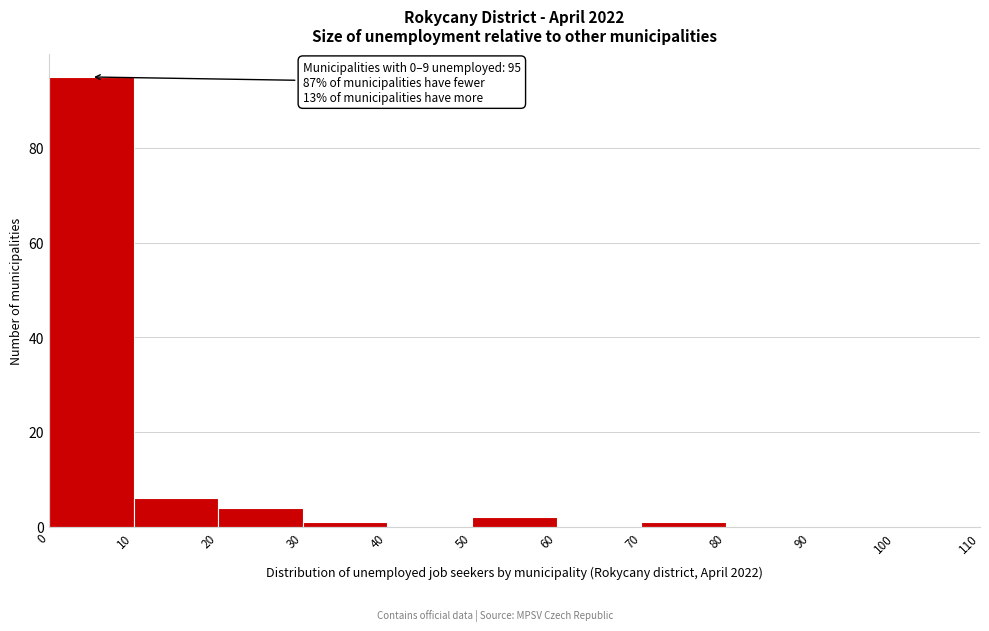

Over which range of the x-axis is the bar tallest?

0 to 10